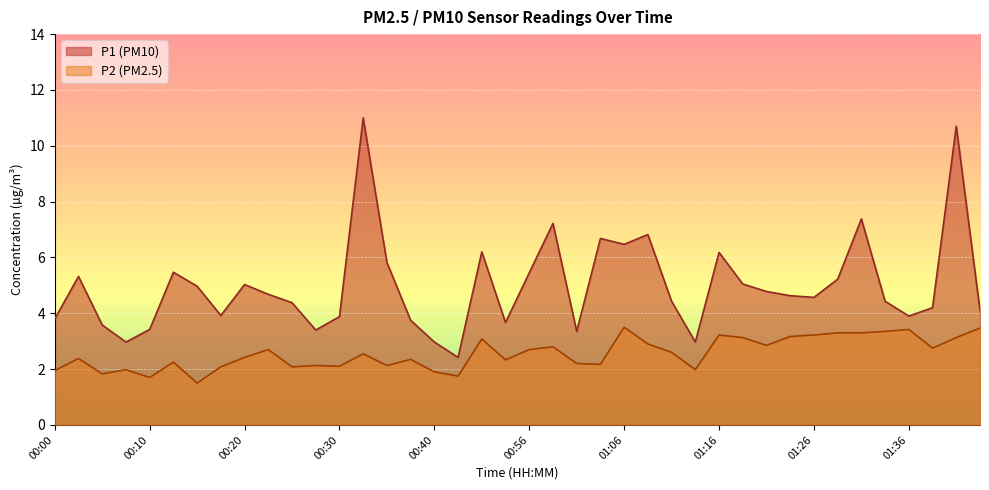

What is the sum of the P2 values at 00:15 and 00:08?

3.5